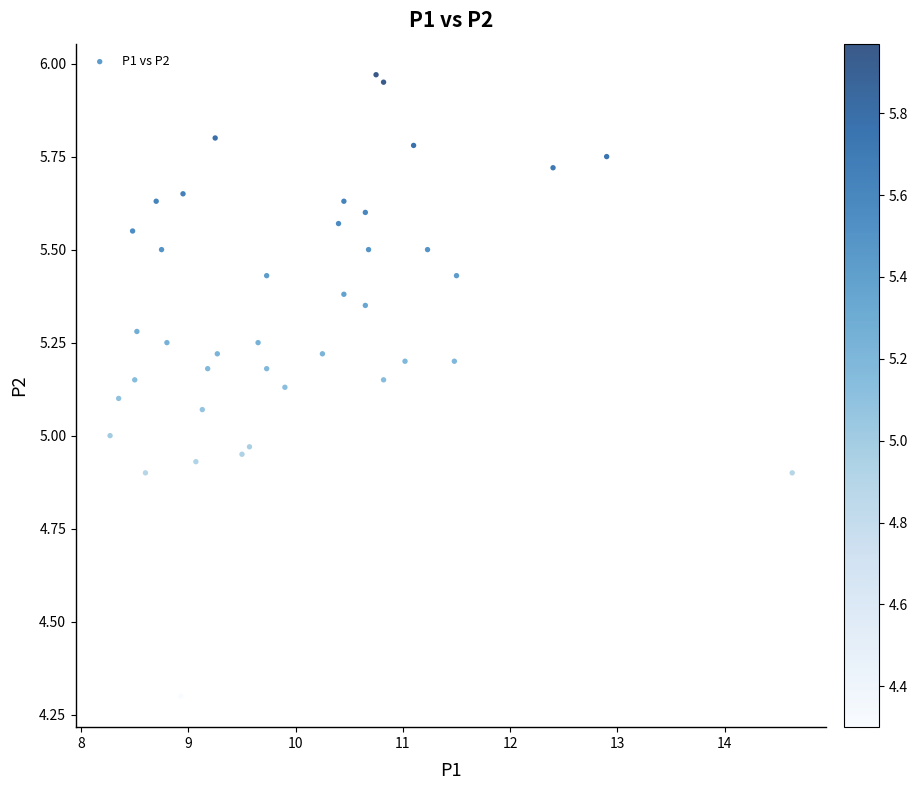

What is the range of Y values (max minus min)?

1.7